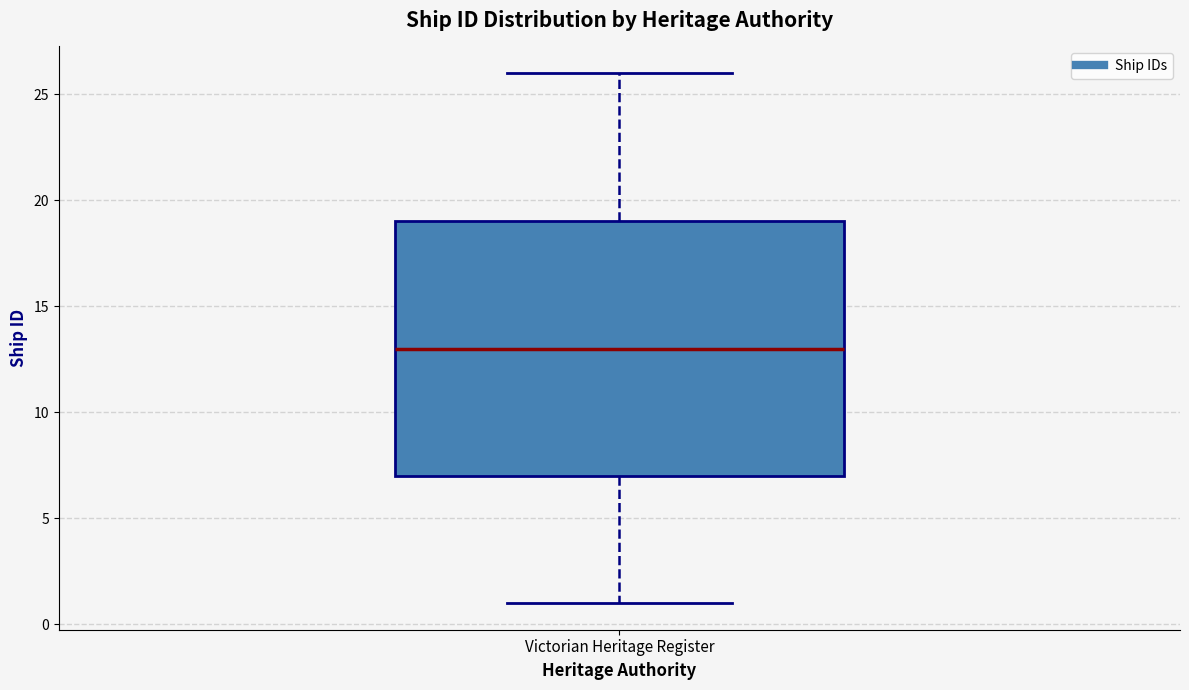

Read this box plot against the y-axis: the position of the median line, the range covered by the box, and the ends of both whiskers. The values are not printed on the chart, so give them approximately, as read against the axis.

median 13, box 7 to 19, whiskers 1 to 26